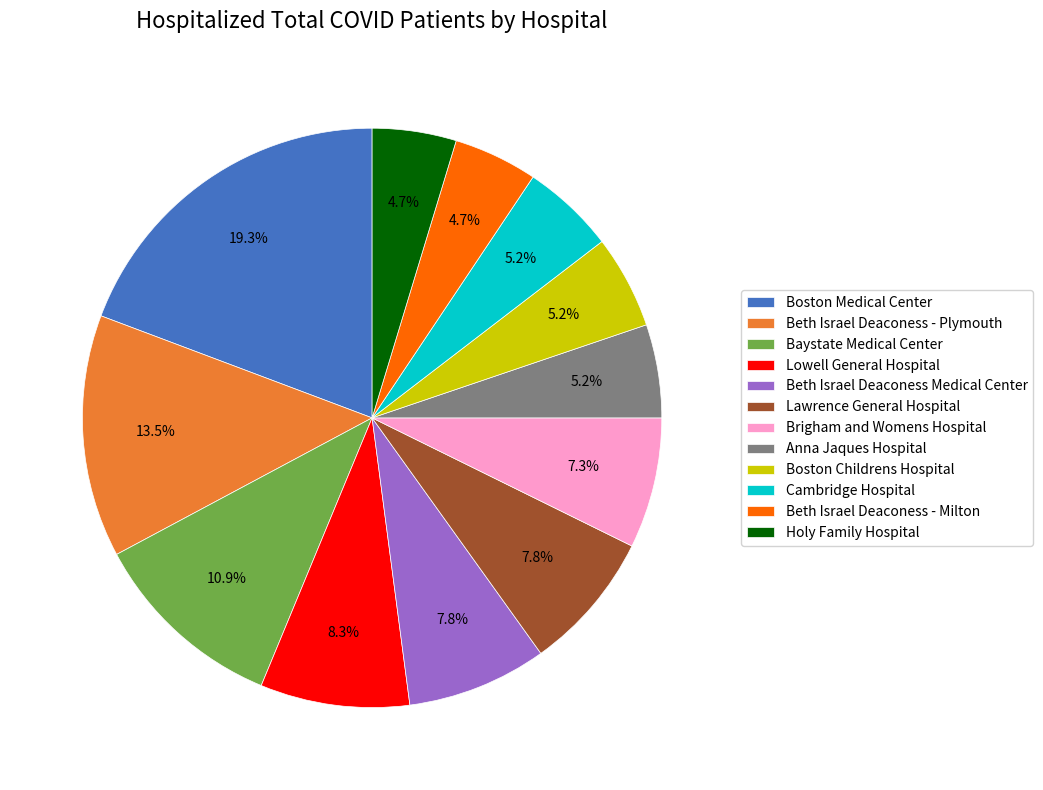

To the nearest percent, what percentage of the pie is Lawrence General Hospital?

8%